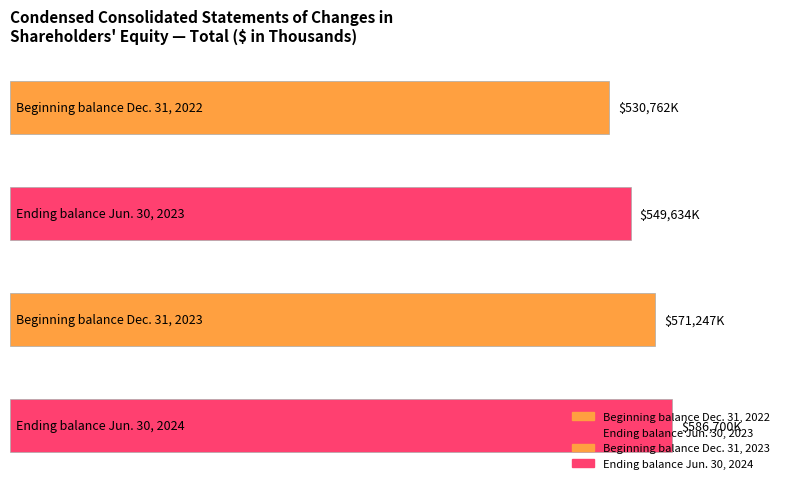

How many values are between 549634 and 586700?

3